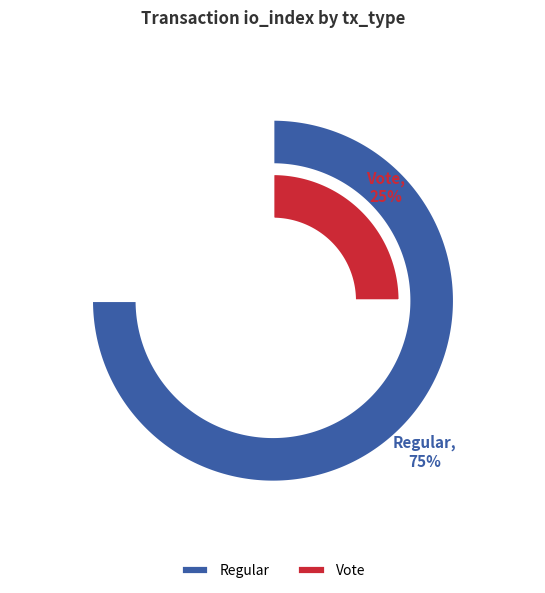

True or false: Vote accounts for 38% of the total.

False